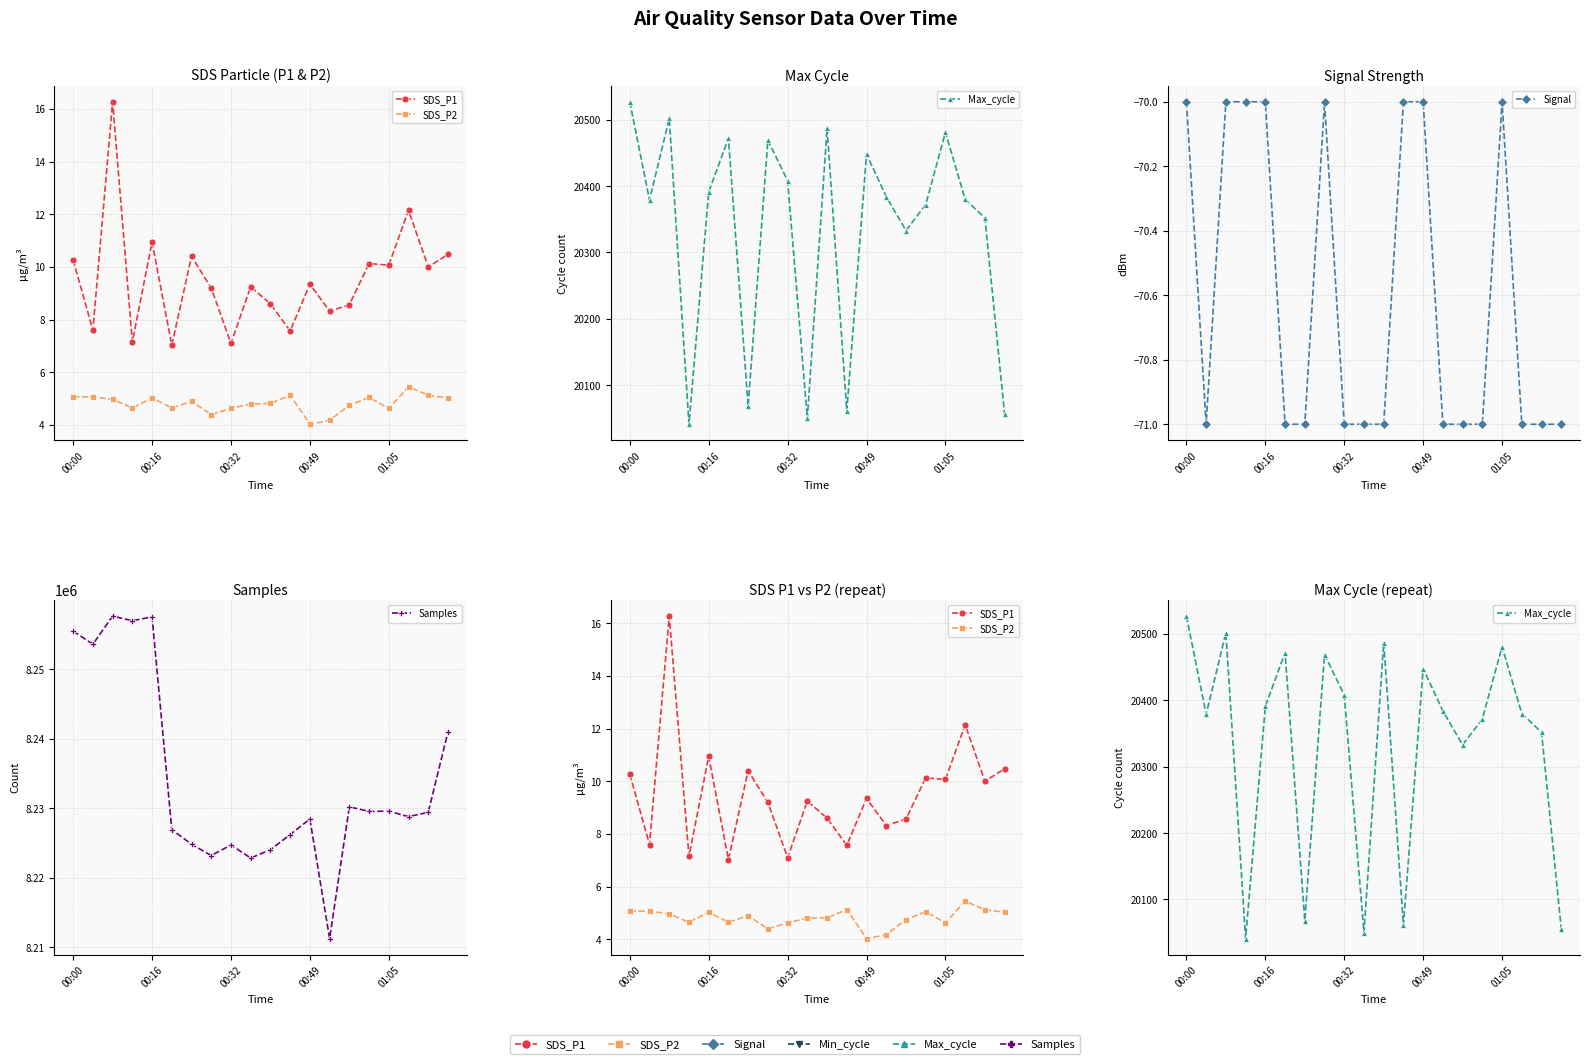

True or false: Max_cycle and SDS_P1 intersect in this chart.

False